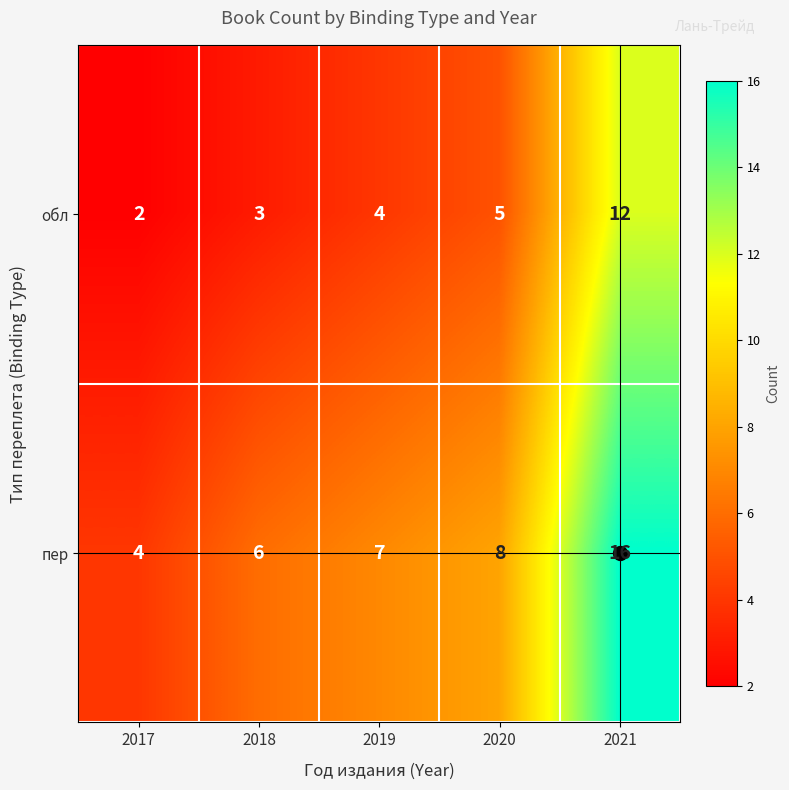

Count the обл values in the range 3 to 5.

3